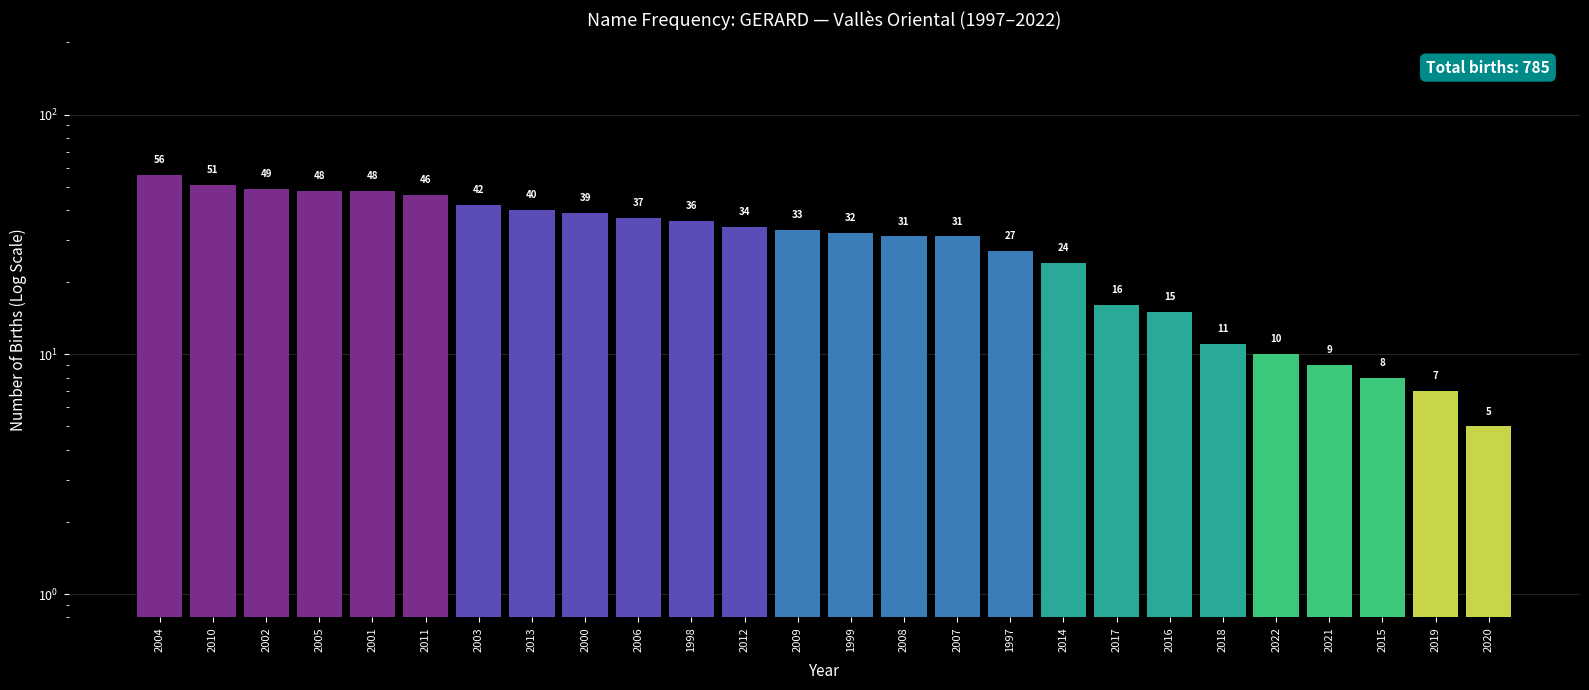

What is the label of the 15th bar from the left?

2008